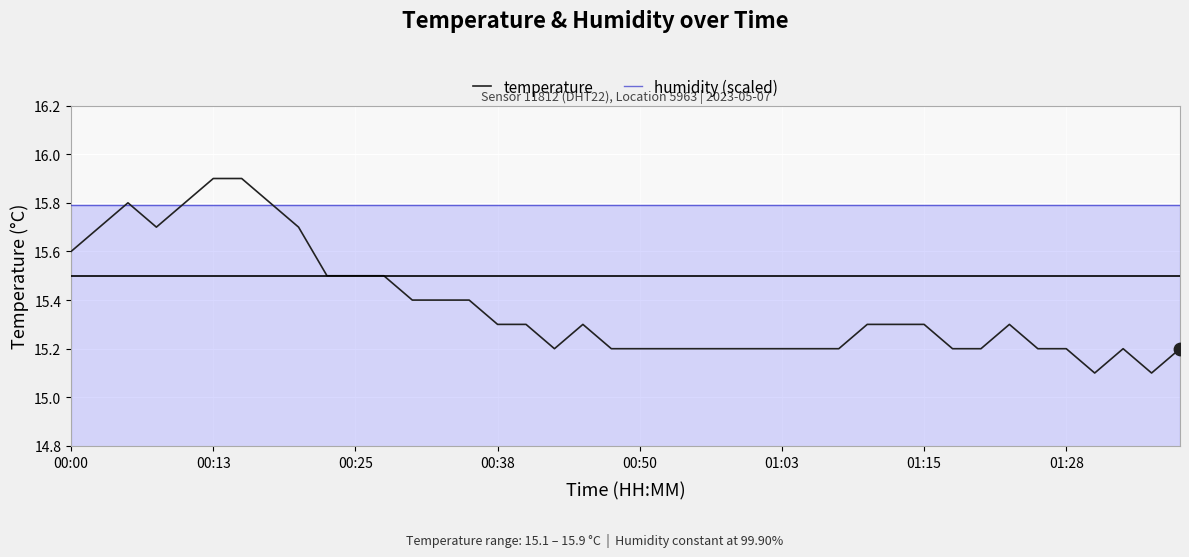

Which series has the widest spread of values?

temperature